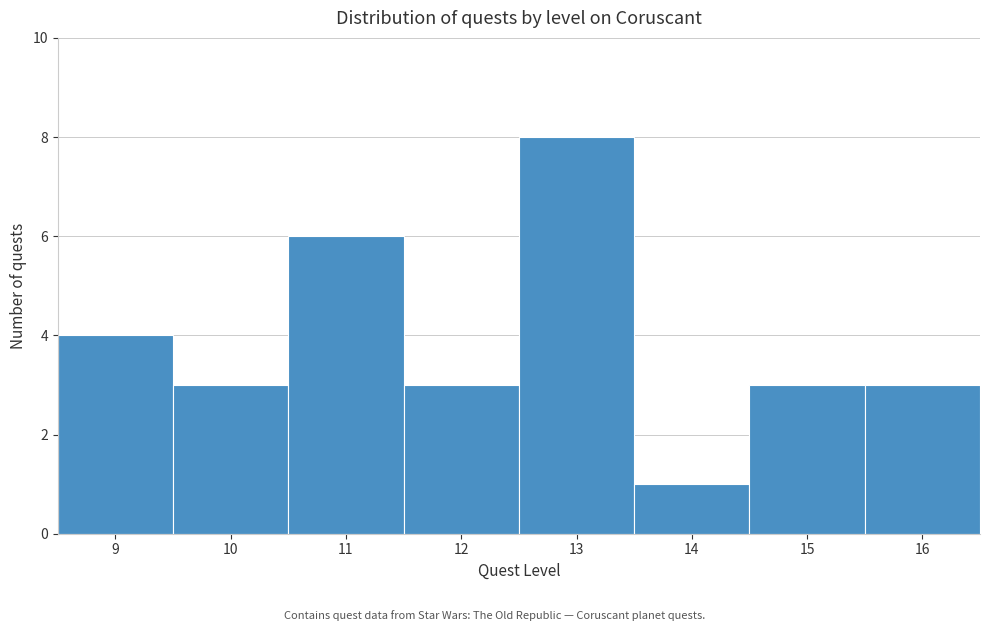

Which range on the x-axis has the tallest bar?

12.5 to 13.5